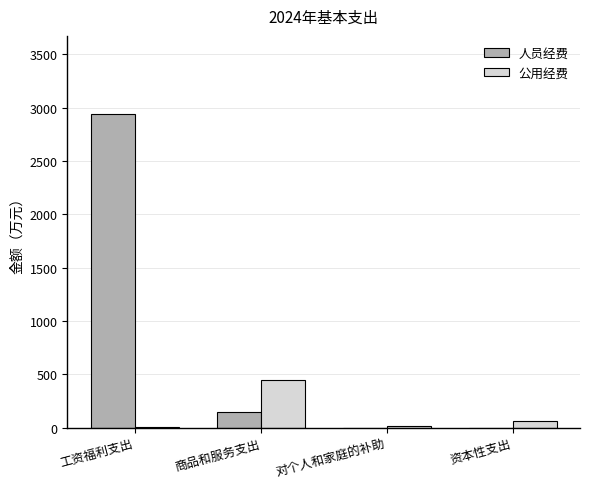

Is it true that 公用经费 equals 277.7 at 商品和服务支出?

False